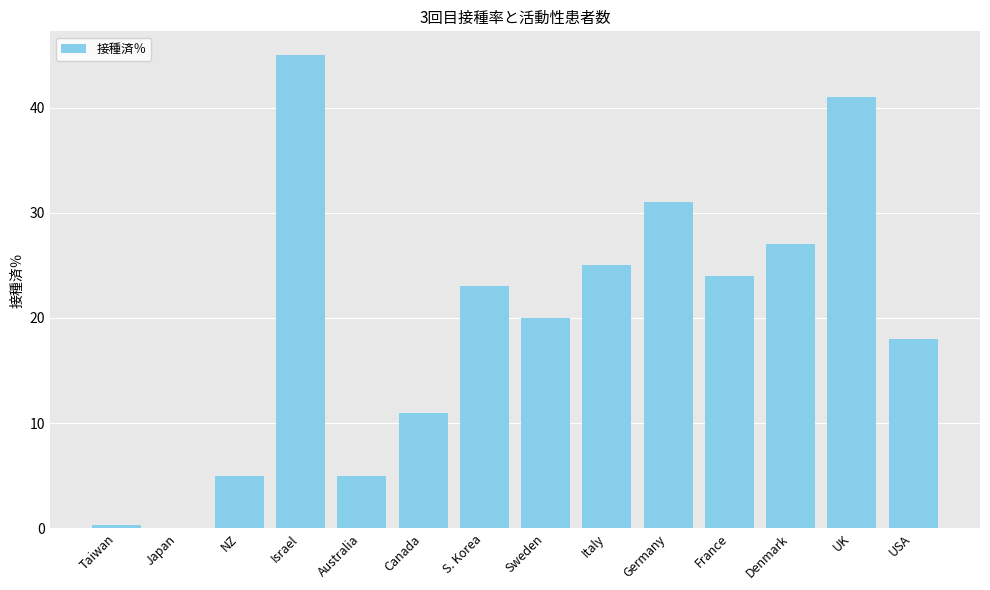

Reading left to right, extract all data points from this chart.

0.3	0.0	5.0	45.0	5.0	11.0	23.0	20.0	25.0	31.0	24.0	27.0	41.0	18.0